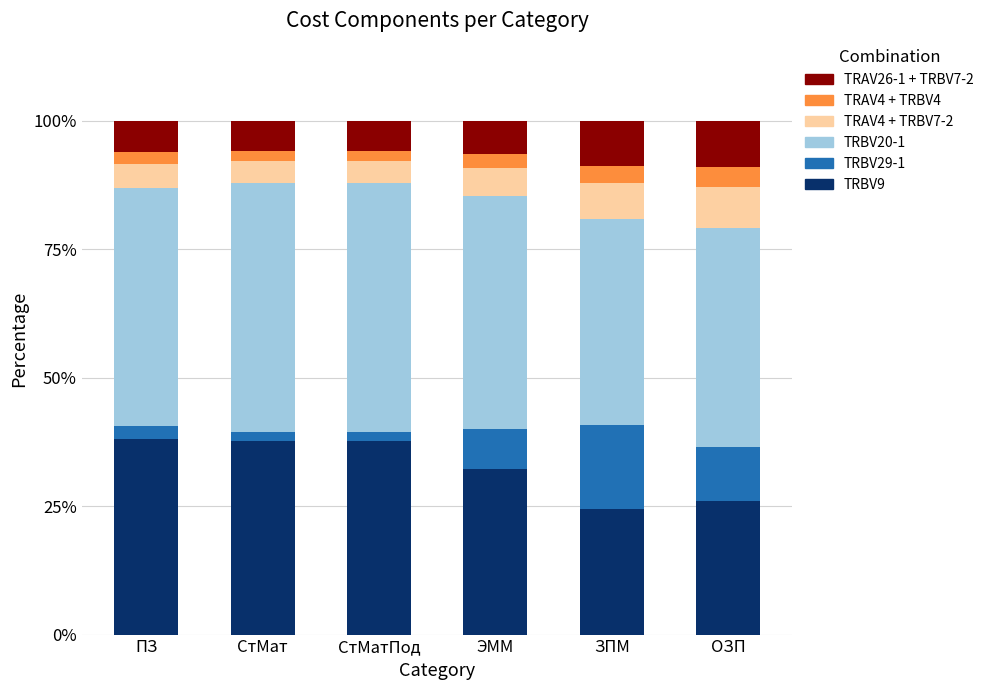

What is the difference between the maximum and second lowest values in the TRBV9 series?

12.2